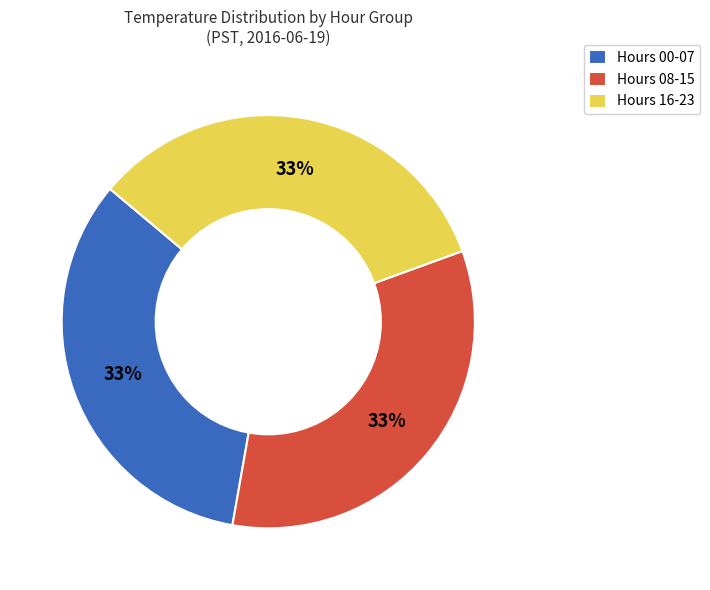

How many segments does this pie chart have?

3